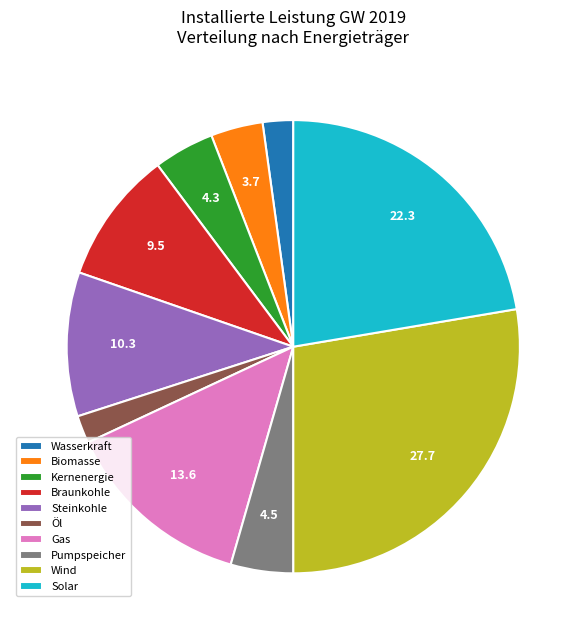

Do Steinkohle and Gas together represent more than half of the pie?

No